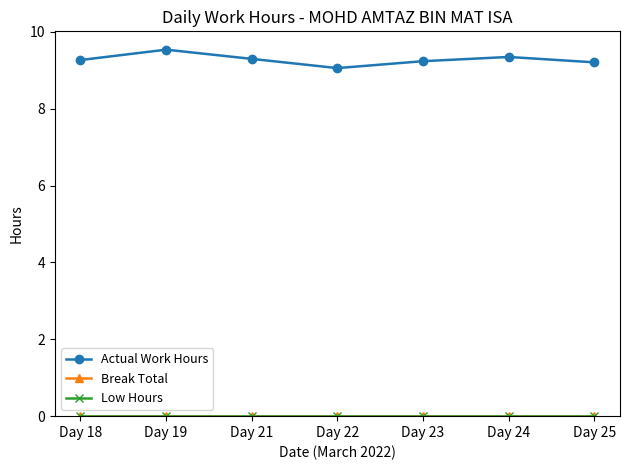

At which category is the sum across all series the highest?

Day 19